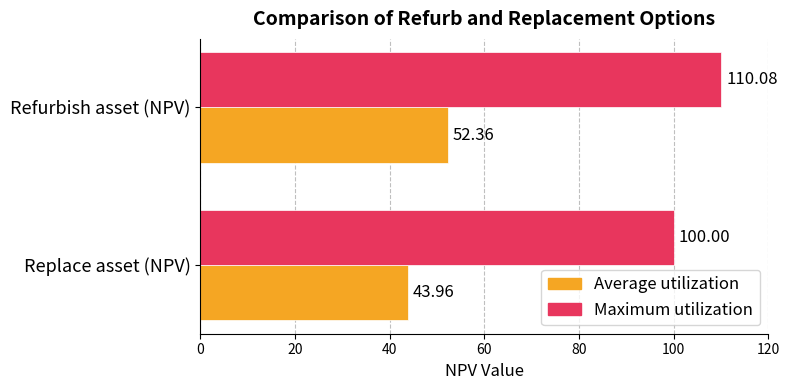

Where is Maximum utilization nearest to the value 105?

Replace asset (NPV)